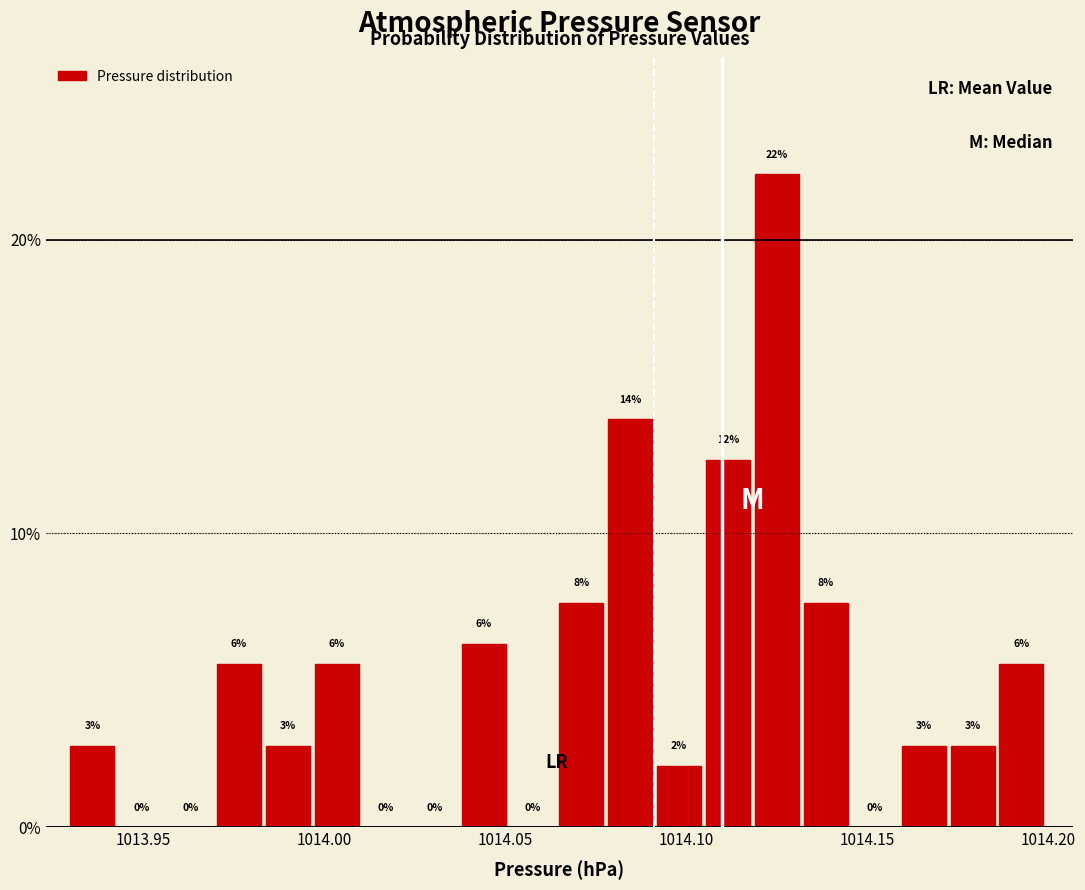

Around what value on the x-axis is the tallest bar? Give the approximate position of its centre, as read against the axis.

1014.125